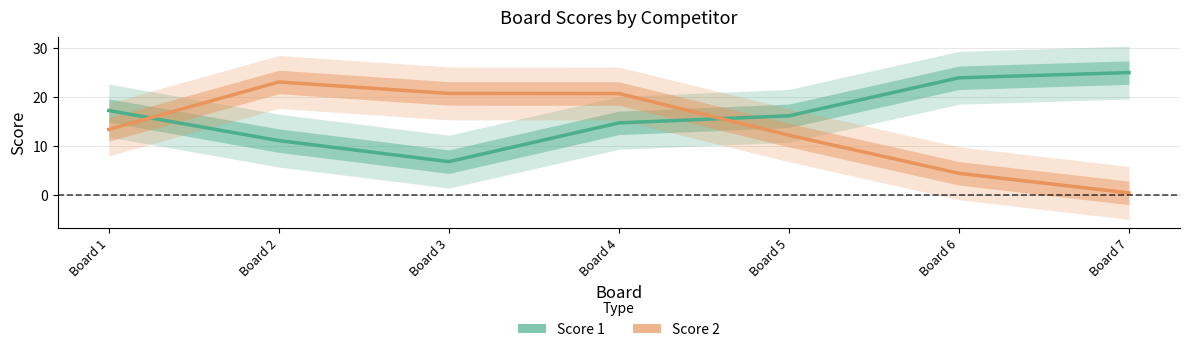

True or false: Score 2 and Score 1 intersect in this chart.

True